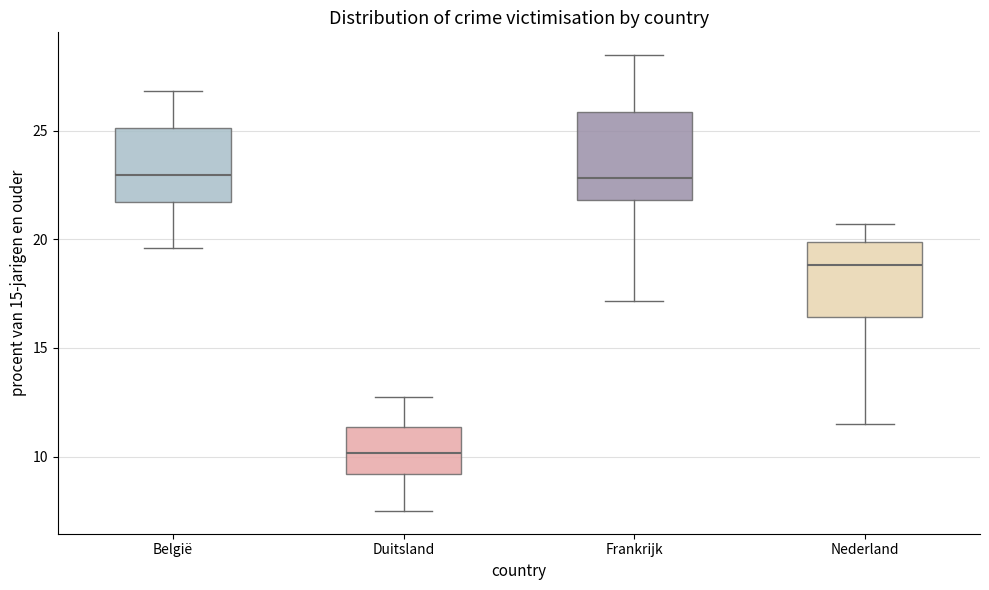

Reading left to right, transcribe this box plot: for each box, give where its median line is, the range the box spans, and where its two whiskers end, as read against the y-axis. The values are not printed on the chart, so give them approximately, as read against the axis.

België: median 23.0, box 21.5 to 25.0, whiskers 19.5 to 27.0
Duitsland: median 10.0, box 9.0 to 11.5, whiskers 7.5 to 12.5
Frankrijk: median 23.0, box 22.0 to 26.0, whiskers 17.0 to 28.5
Nederland: median 19.0, box 16.5 to 20.0, whiskers 11.5 to 20.5